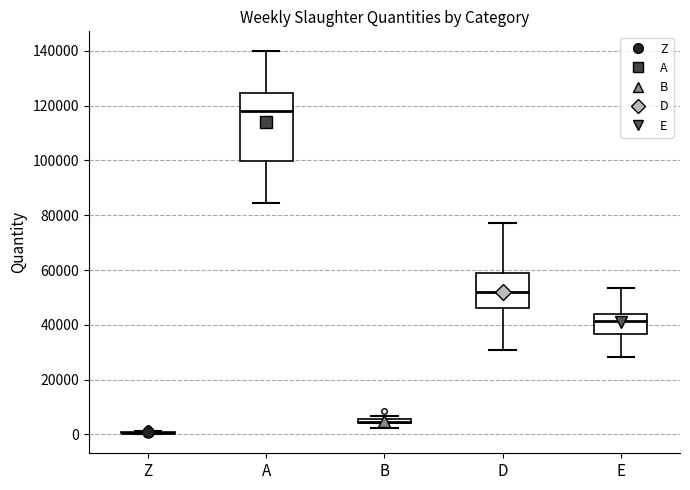

Where is the lower edge of the box for E on the y-axis? The values are not printed on the chart, so give them approximately, as read against the axis.

36000